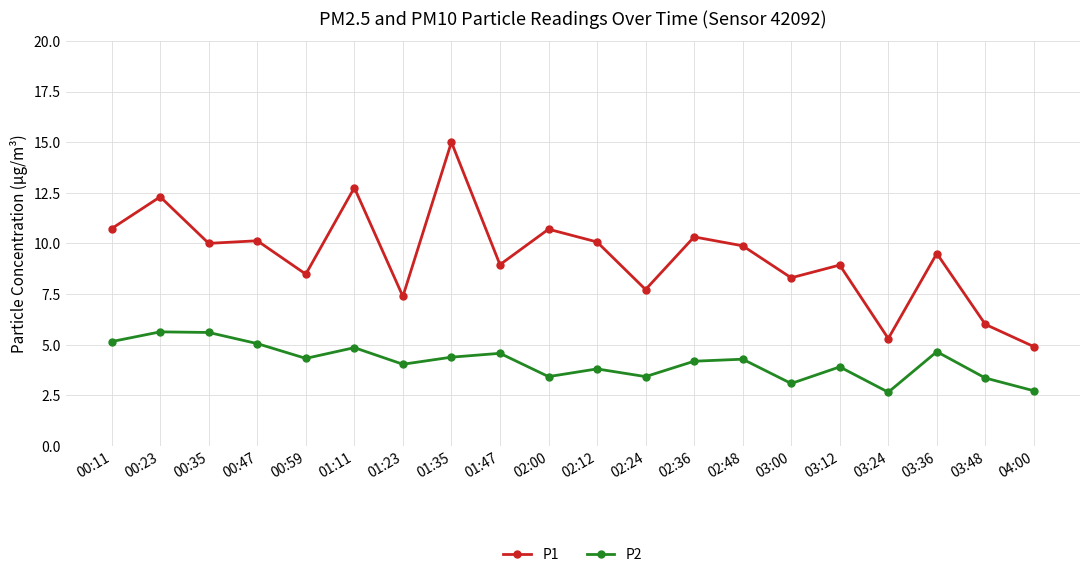

How many distinct data groups are displayed?

2